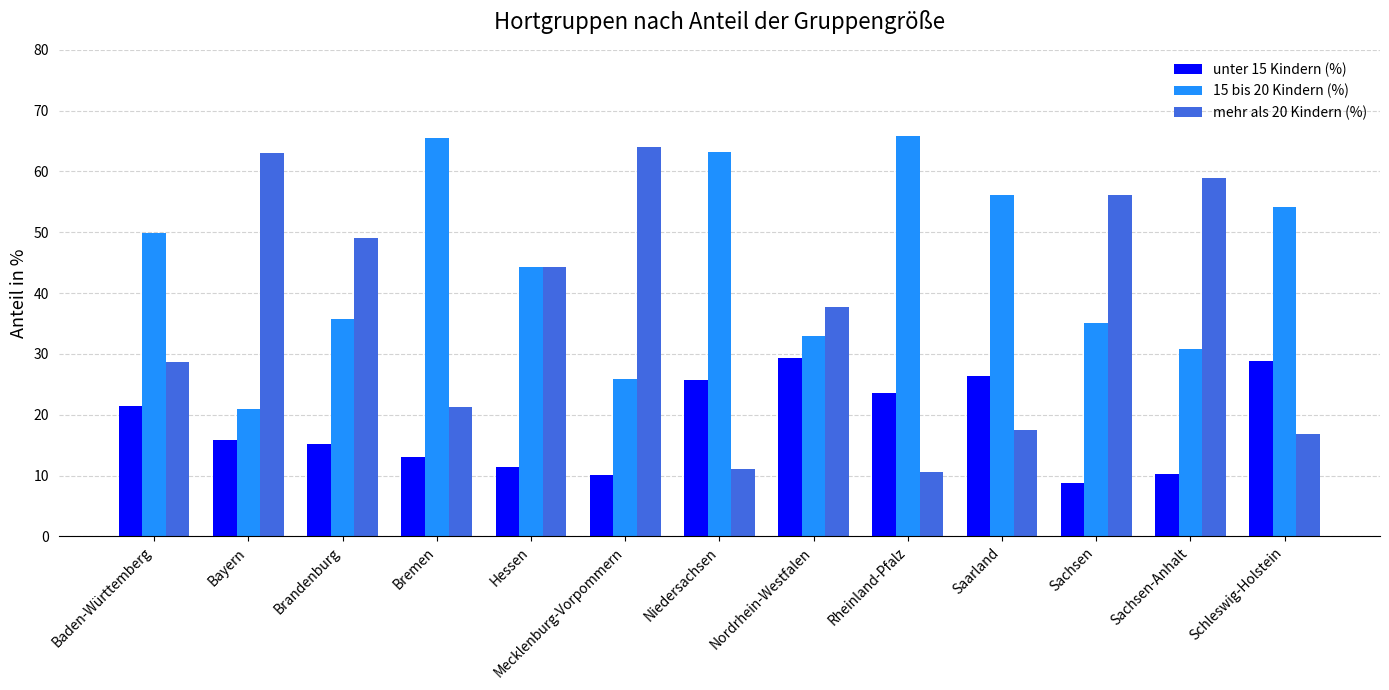

Which series has the largest total across all categories?

15 bis 20 Kindern (%)